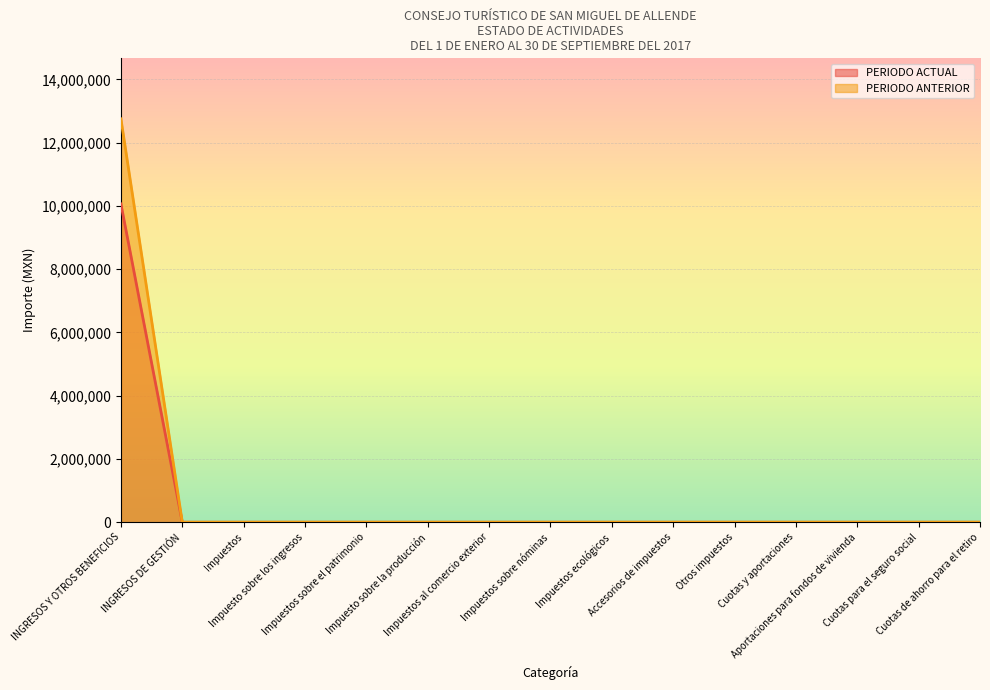

What is the difference between the maximum and minimum values in the PERIODO ANTERIOR series?

10063874.9